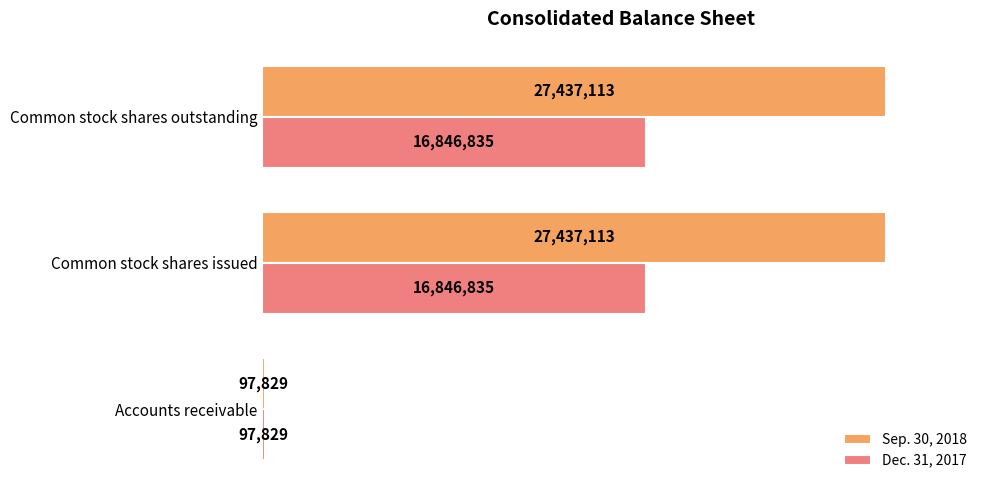

What are all the series names shown in the legend?

Sep. 30, 2018, Dec. 31, 2017